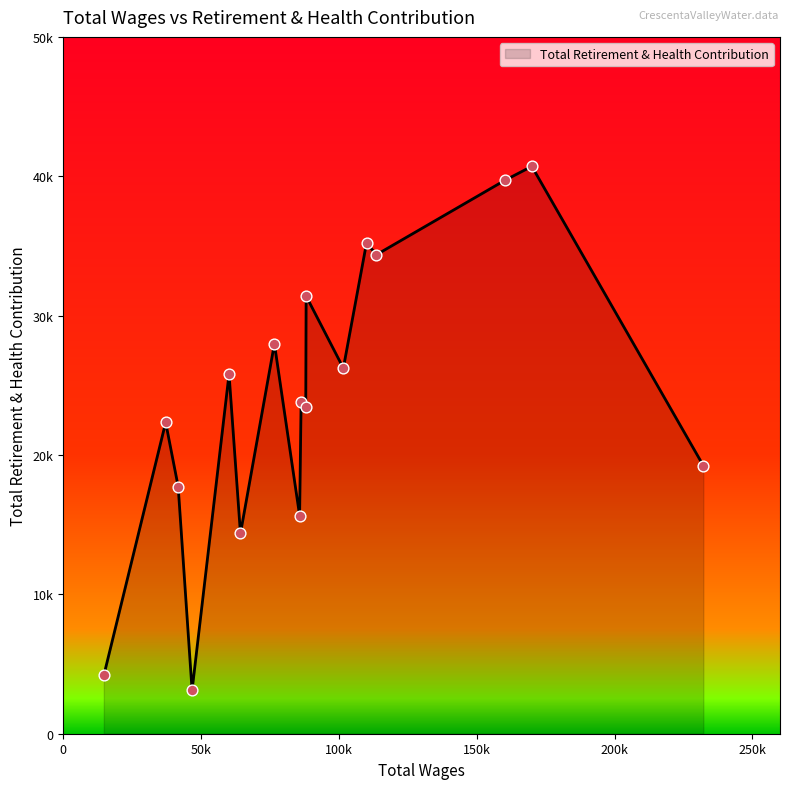

Does the chart have visible grid lines?

No